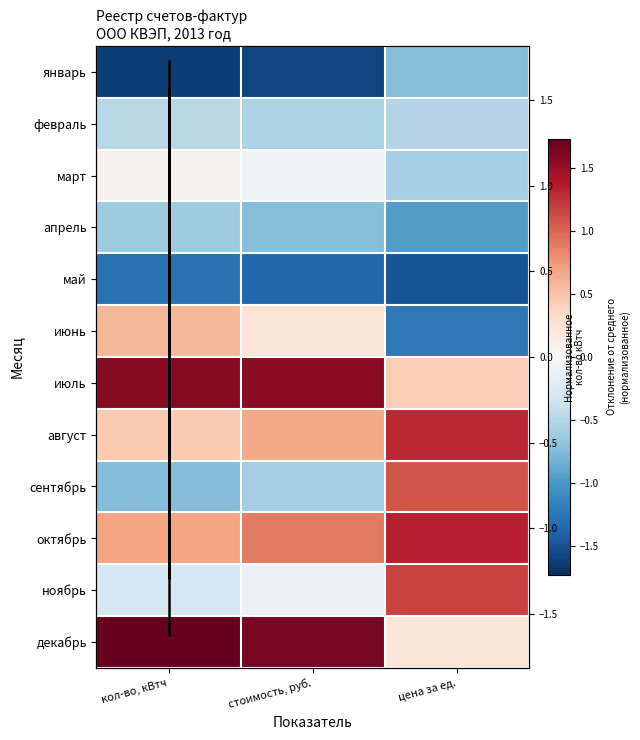

What is the sum of all январь values?

-4.0